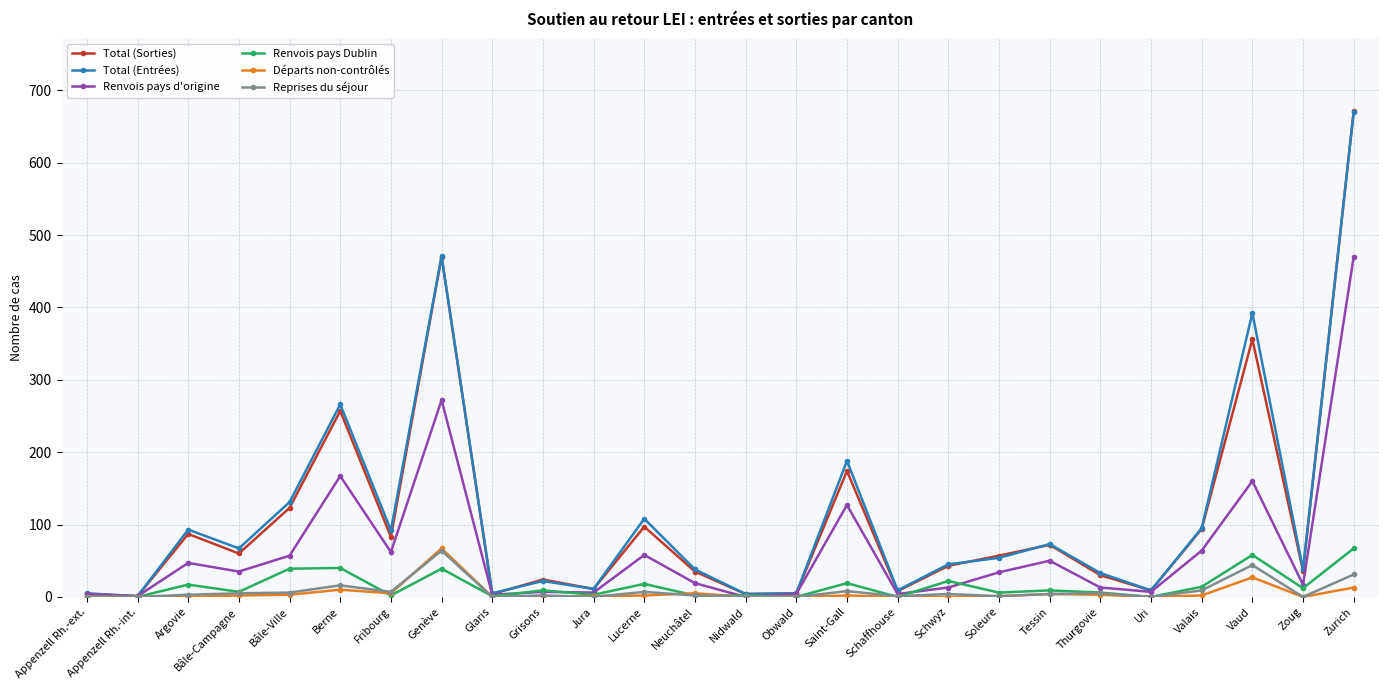

True or false: Total (Entrées) has more than 0 points higher than both neighbors.

True